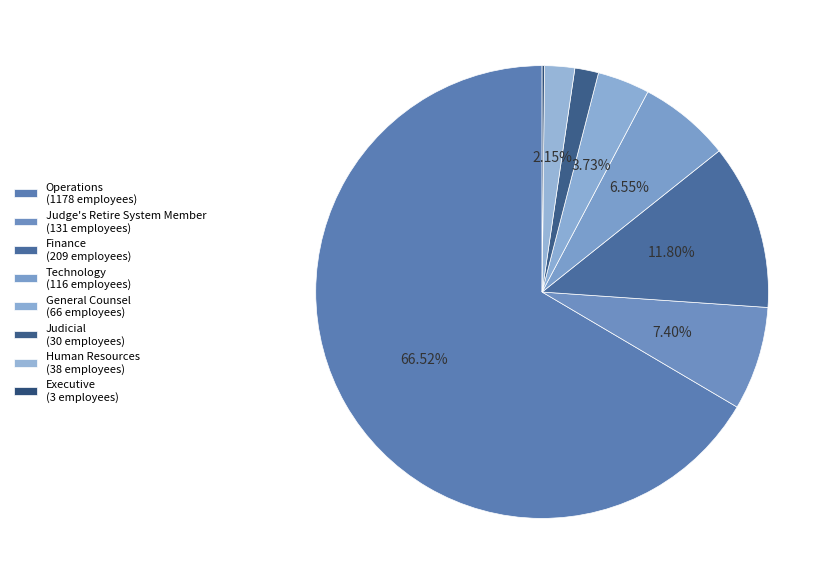

Rank the categories by value from lowest to highest.

Executive, Judicial, Human Resources, General Counsel, Technology, Judge's Retire System Member, Finance, Operations